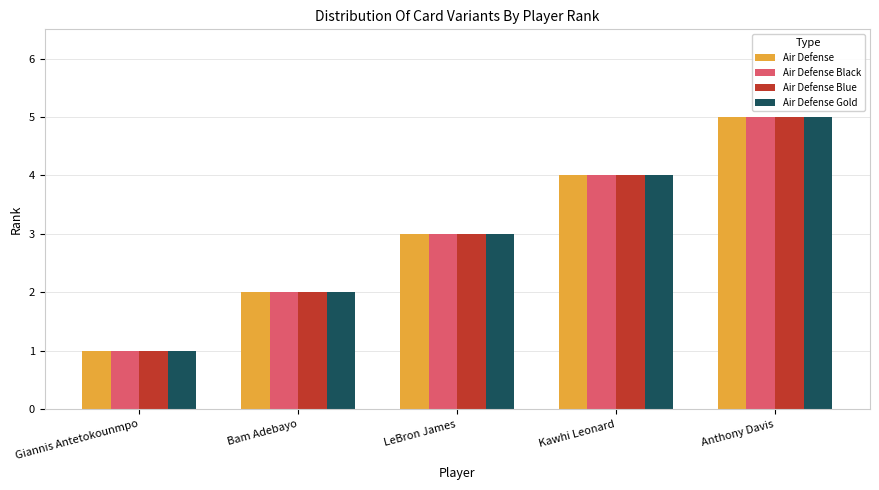

Is it true that Air Defense Gold equals 2 at Anthony Davis?

False